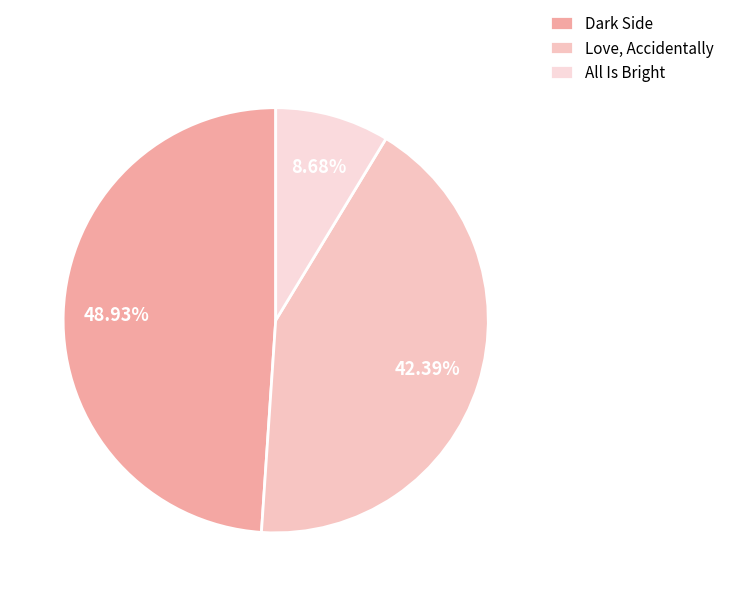

True or false: Dark Side accounts for 37% of the total.

False